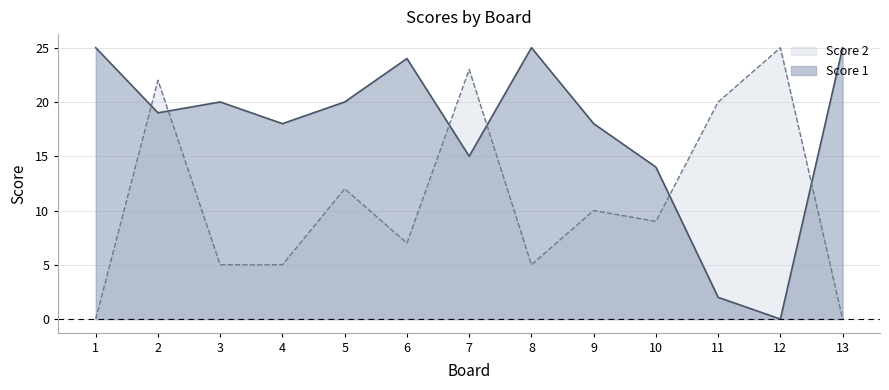

True or false: Score 2 has more than 0 interior local peaks.

True